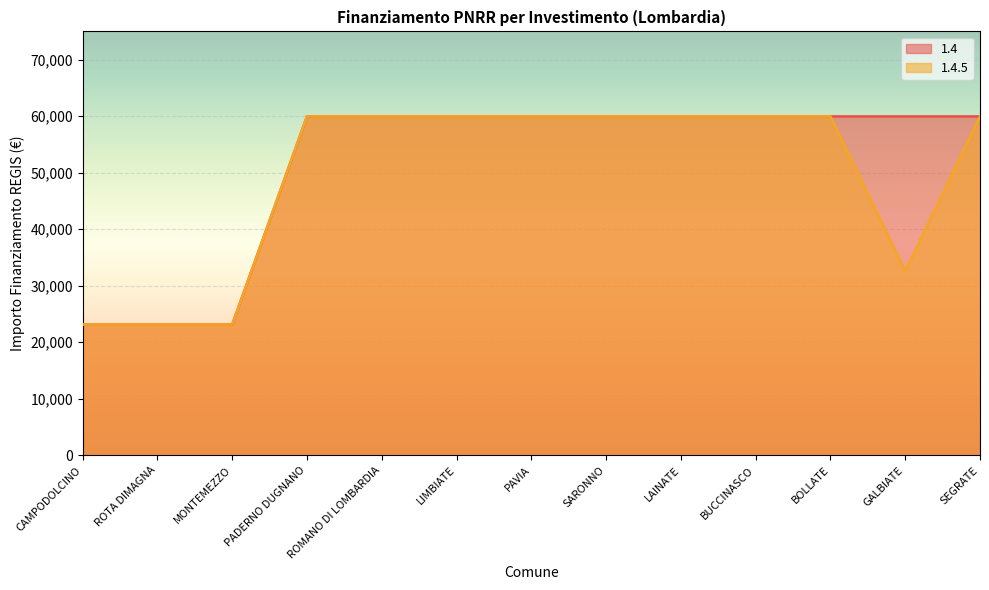

At which category is the sum across all series the highest?

PADERNO DUGNANO